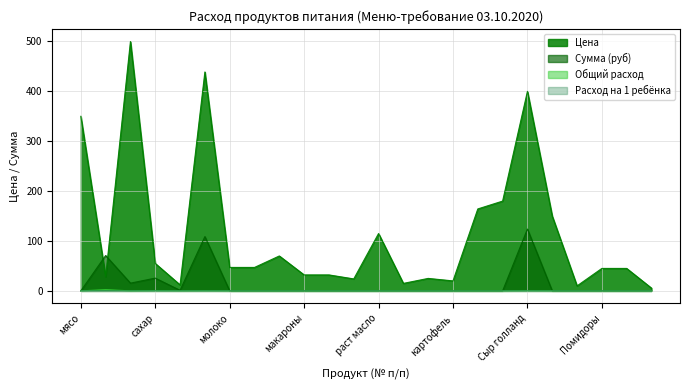

Reading left to right, transcribe all the data shown in this chart.

Цена: 350.0	28.6	500.0	55.0	12.0	438.9	47.0	47.0	70.0	32.0	32.0	24.0	115.0	15.0	25.0	20.0	164.3	180.0	400.0	150.0	10.0	45.0	45.0	5.5
Сумма (руб): 0.0	70.9	15.5	25.6	1.1	108.8	0.0	0.0	0.0	0.0	0.0	0.0	0.0	0.0	0.0	0.0	0.0	0.0	124.0	0.0	0.0	0.0	0.0	0.0
Общий расход: 0.0	0.1	0.0	0.0	0.0	0.0	0.0	0.0	0.0	0.0	0.0	0.0	0.0	0.0	0.0	0.0	0.0	0.0	0.0	0.0	0.0	0.0	0.0	0.0
Расход на 1 ребёнка: 0.0	2.5	0.0	0.5	0.1	0.2	0.0	0.0	0.0	0.0	0.0	0.0	0.0	0.0	0.0	0.0	0.0	0.0	0.3	0.0	0.0	0.0	0.0	0.0